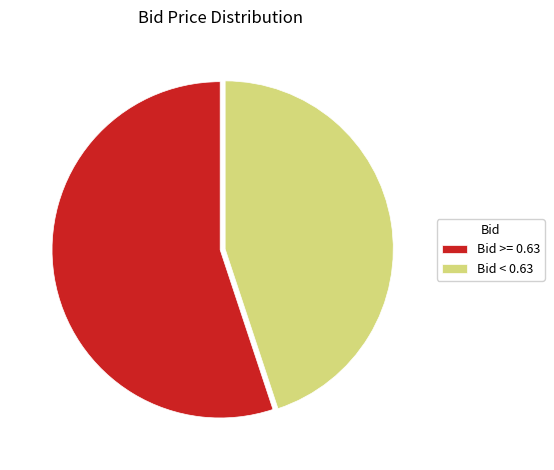

Is the sum of Bid < 0.63 and Bid >= 0.63 greater than half?

Yes